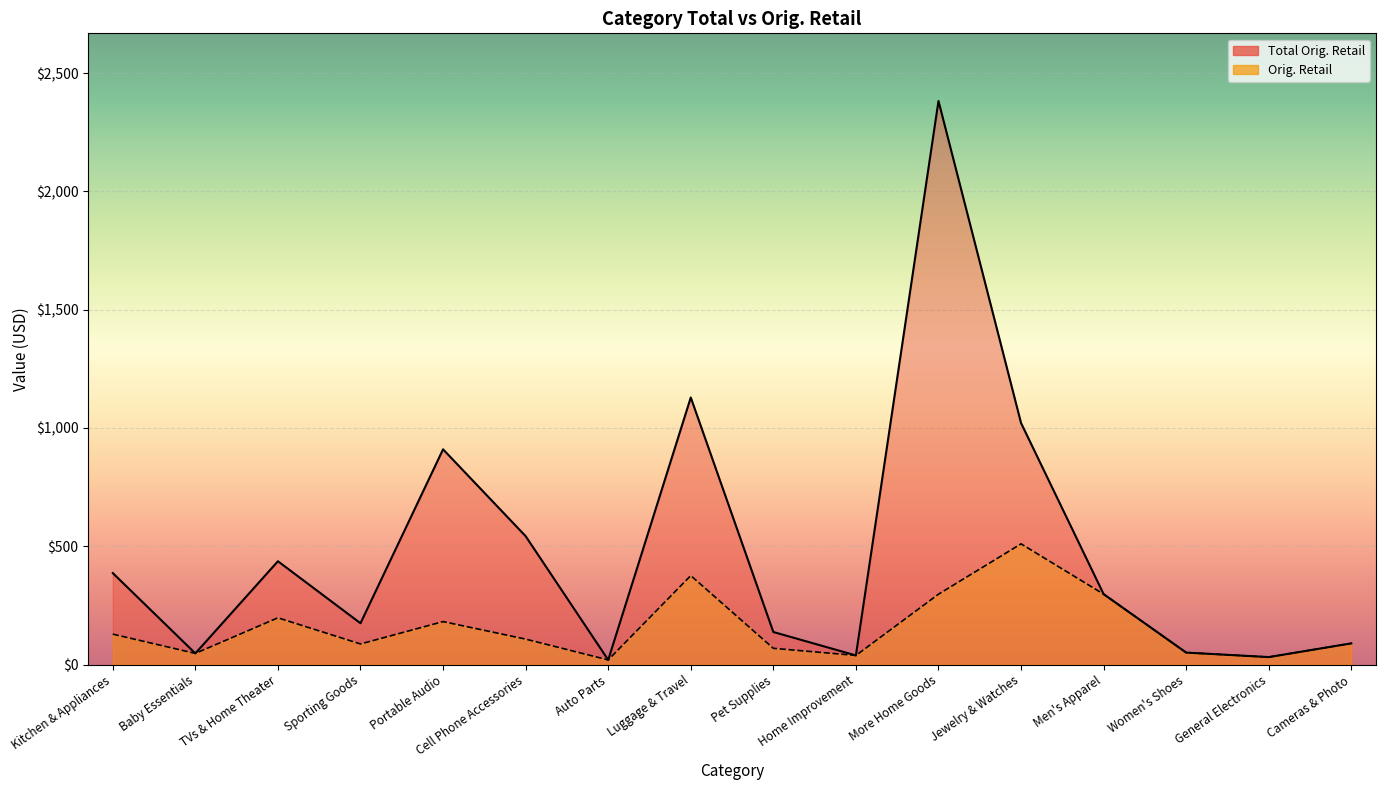

What is the approximate value of Orig. Retail at Luggage & Travel?

376.3